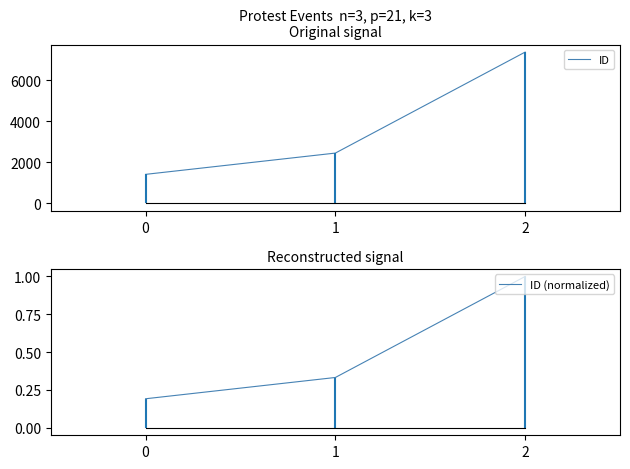

What is the smallest value displayed?

0.2